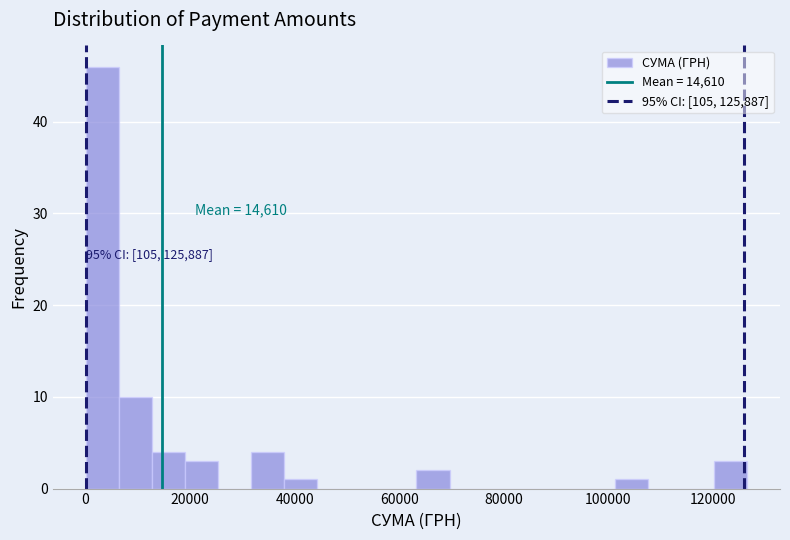

Read against the x-axis, roughly where is the centre of the tallest bar?

4000